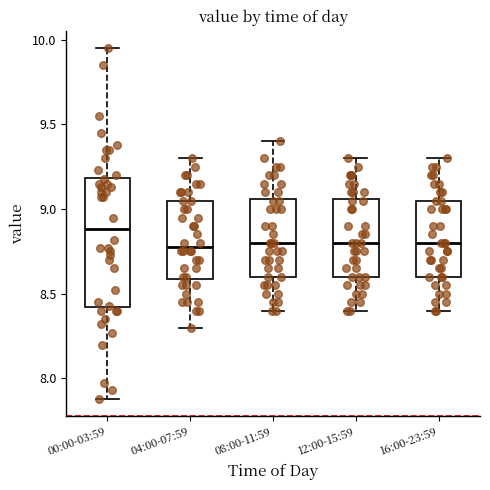

Which box is the tallest, from its lower edge to its upper edge?

00:00-03:59